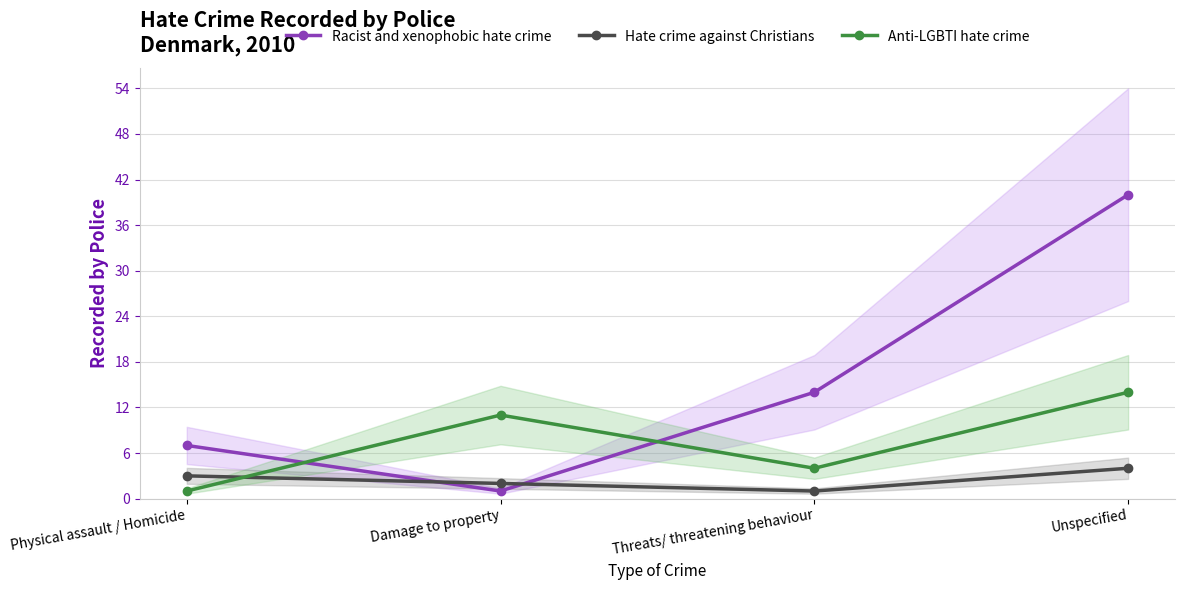

Between Threats/ threatening behaviour and Unspecified, which is larger?

Unspecified